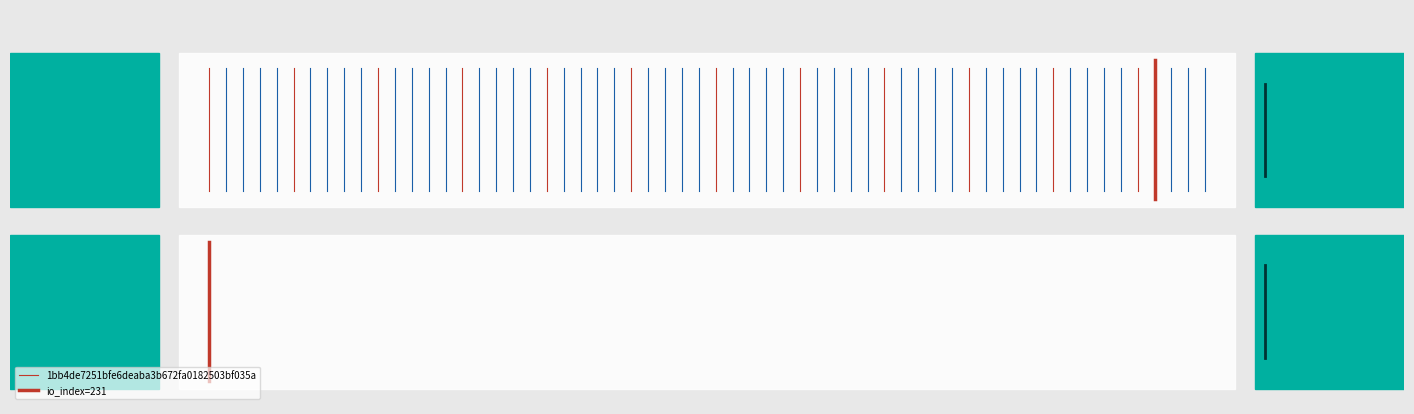

List the series in order of their overall mean, lowest first.

1bb4de7251bfe6deaba3b672fa0182503bf035a, io_index=231